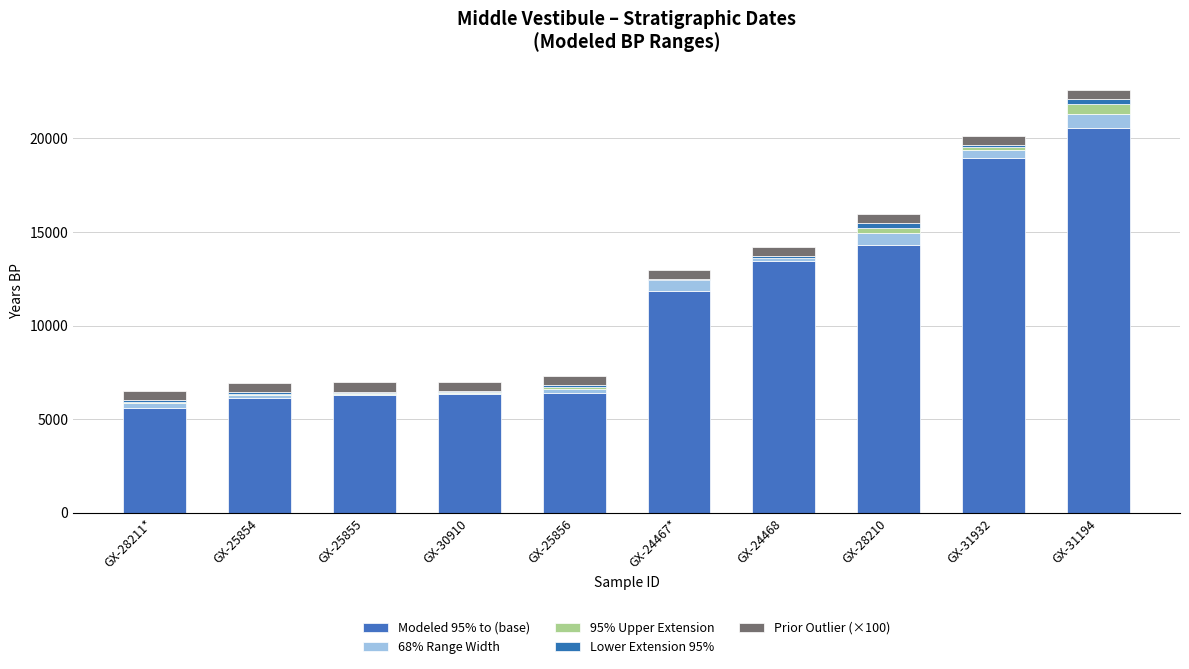

What is the sum of all 68% Range Width values?

3430